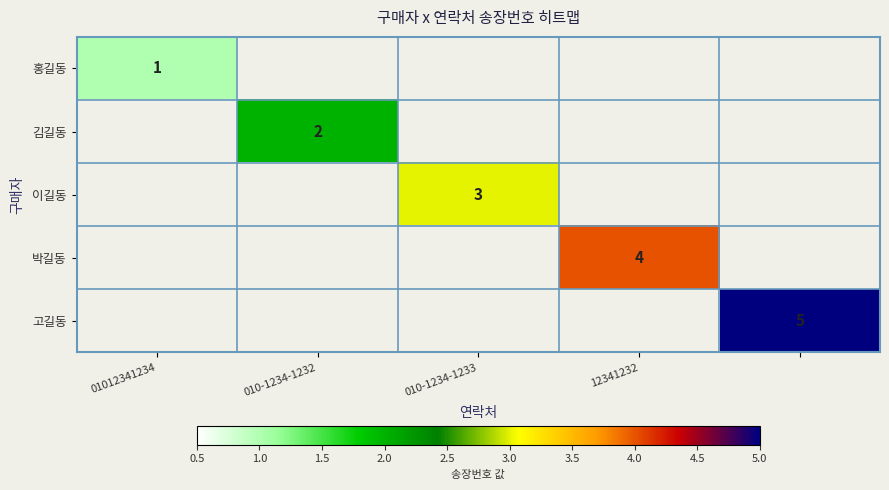

Is it true that 홍길동 equals 0 at 01012341234?

False